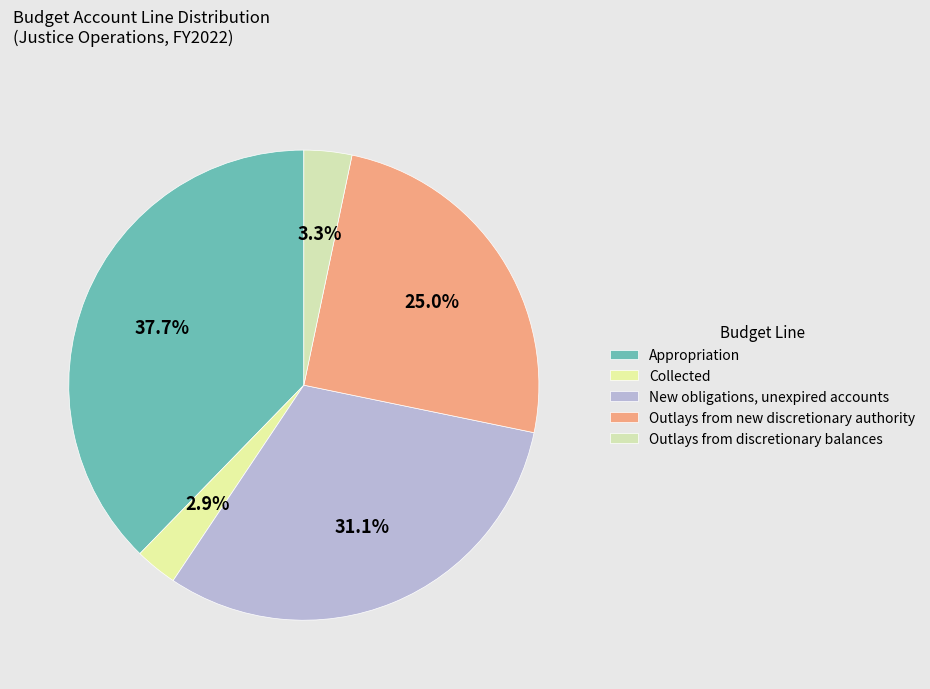

To the nearest percent, what percentage of the pie is Outlays from discretionary balances?

3%